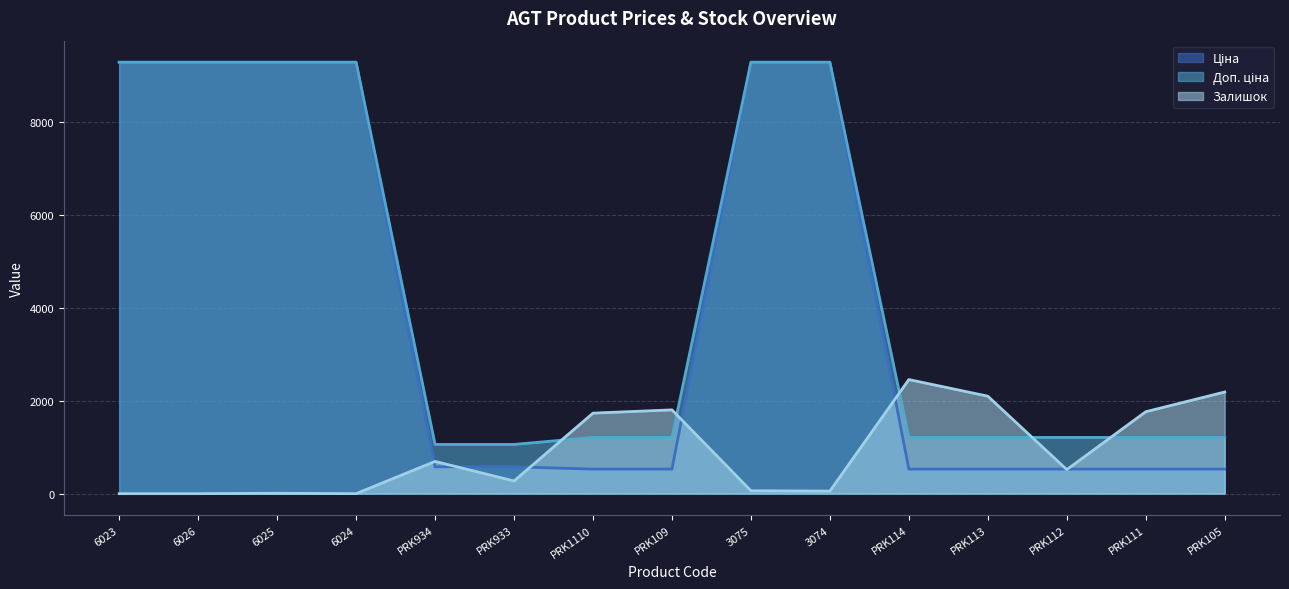

What is the difference between the highest and lowest values at PRK934?

481.9